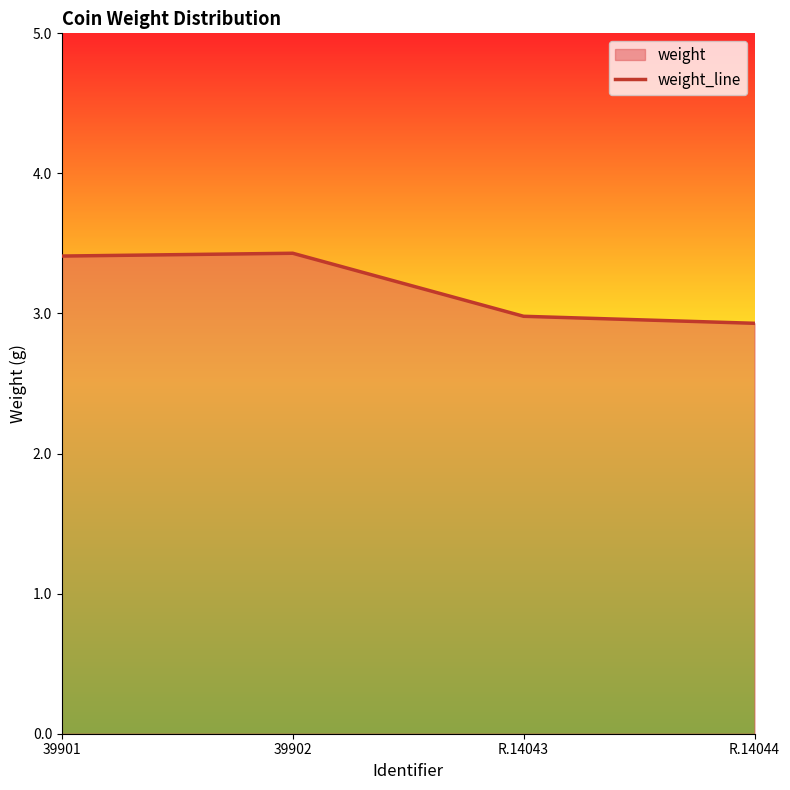

The chart shows a value of 4.0 at R.14044. True or false?

False